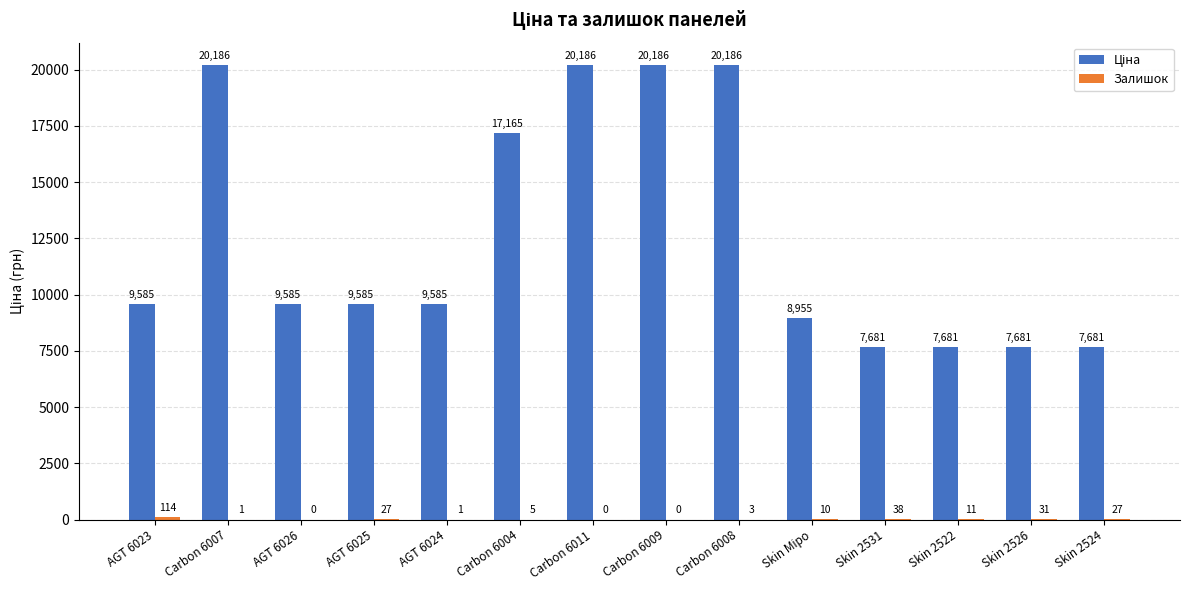

What is the greatest value displayed?

20186.0